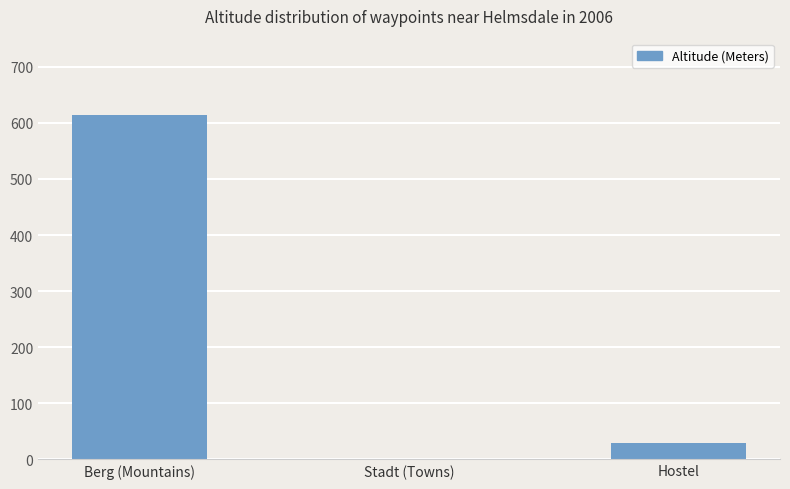

What is the change in value from Stadt (Towns) to Hostel?

+30